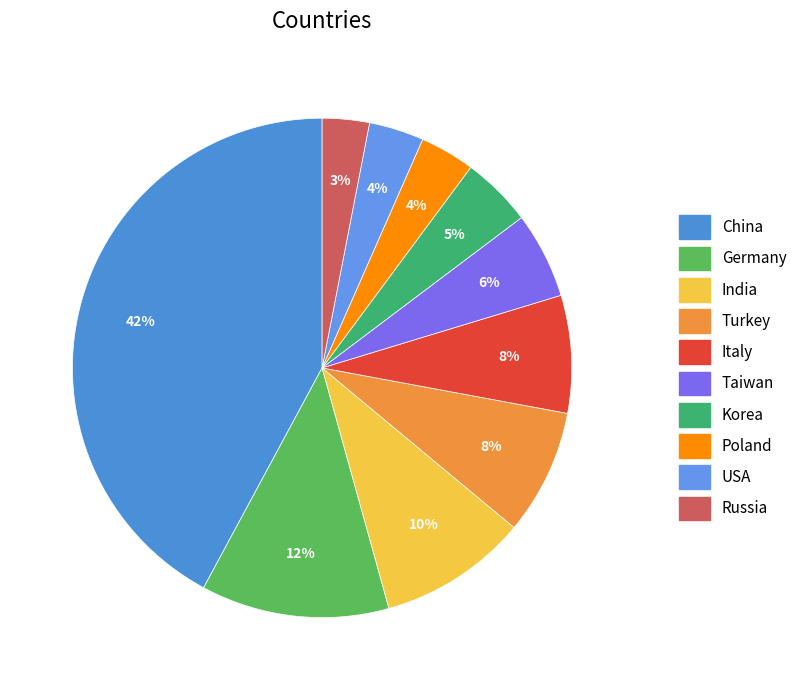

Does Italy account for over 50% of the chart?

No